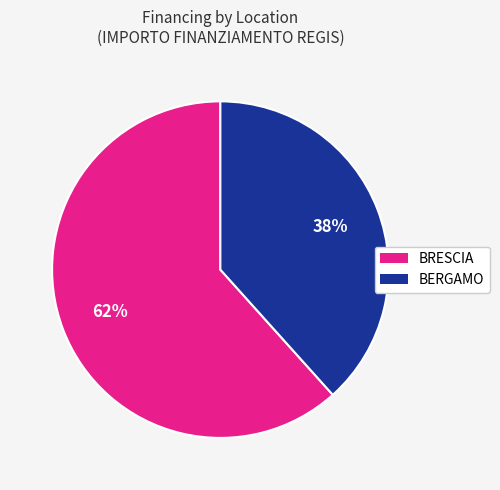

Which category has the smallest portion of the pie?

BERGAMO